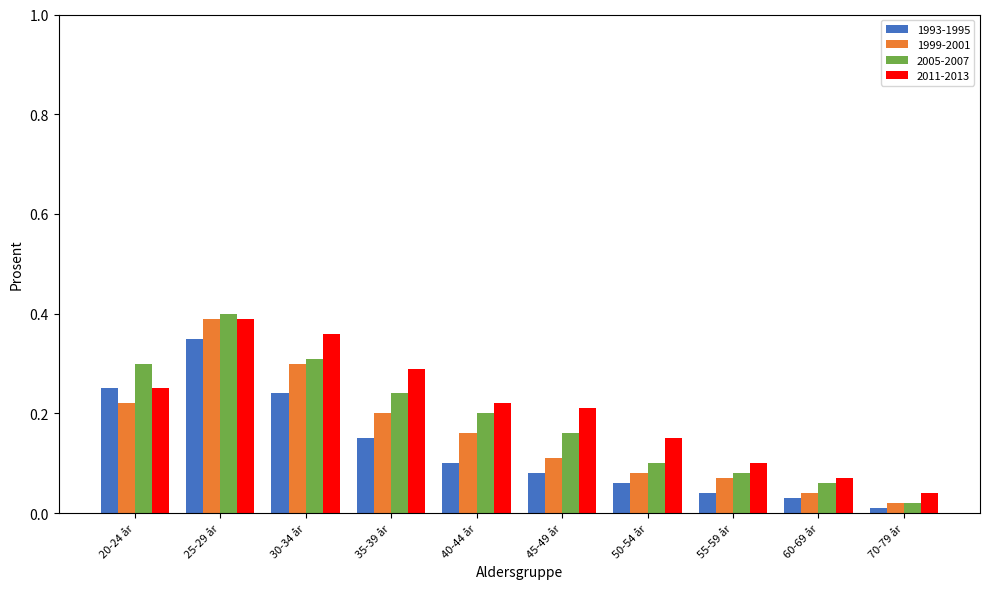

What position from the right is 60-69 år?

2